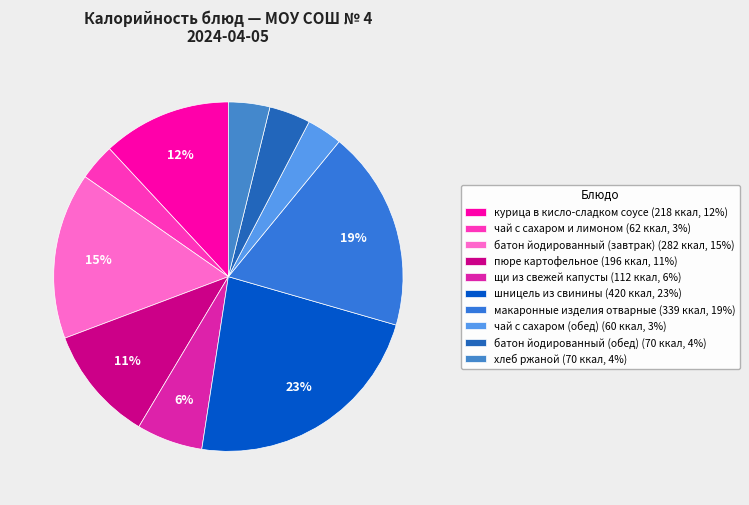

Count the number of slices in the pie.

10